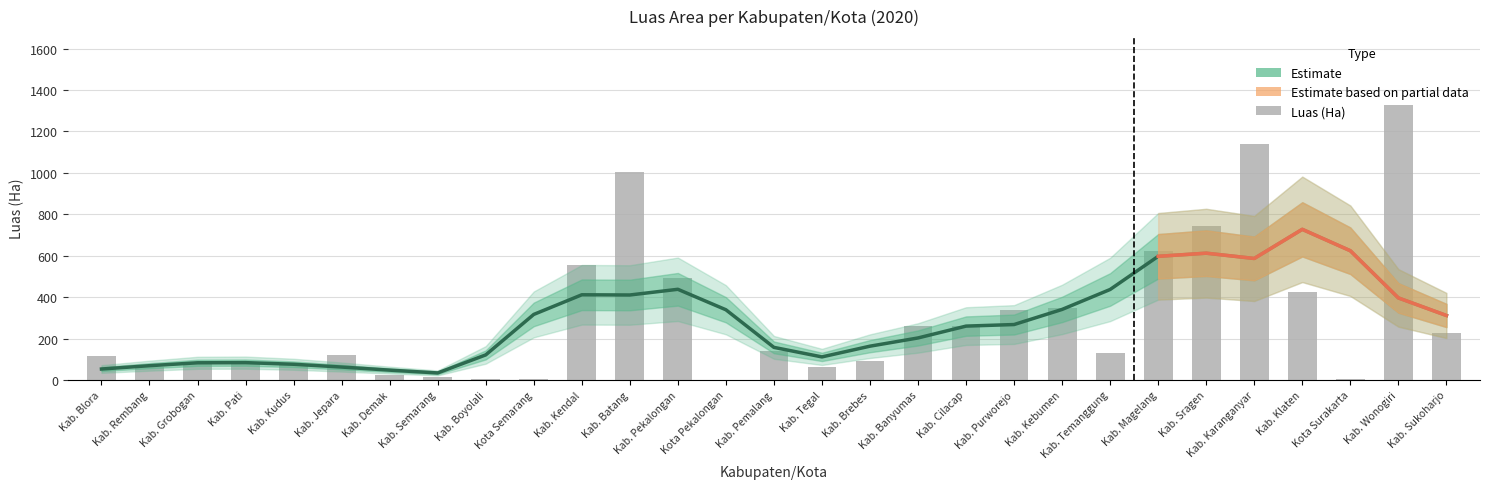

Reading left to right, what are all the values shown in this chart?

Kab. Blora=117.1	Kab. Rembang=63.9	Kab. Grobogan=83.6	Kab. Pati=80.3	Kab. Kudus=70.0	Kab. Jepara=120.7	Kab. Demak=25.0	Kab. Semarang=16.0	Kab. Boyolali=6.0	Kota Semarang=2.4	Kab. Kendal=556.0	Kab. Batang=1002.0	Kab. Pekalongan=490.0	Kota Pekalongan=1.0	Kab. Pemalang=140.0	Kab. Tegal=62.0	Kab. Brebes=94.0	Kab. Banyumas=260.0	Kab. Cilacap=260.0	Kab. Purworejo=338.5	Kab. Kebumen=348.0	Kab. Temanggung=131.8	Kab. Magelang=625.0	Kab. Sragen=741.4	Kab. Karanganyar=1138.5	Kab. Klaten=424.0	Kota Surakarta=4.1	Kab. Wonogiri=1328.0	Kab. Sukoharjo=225.0